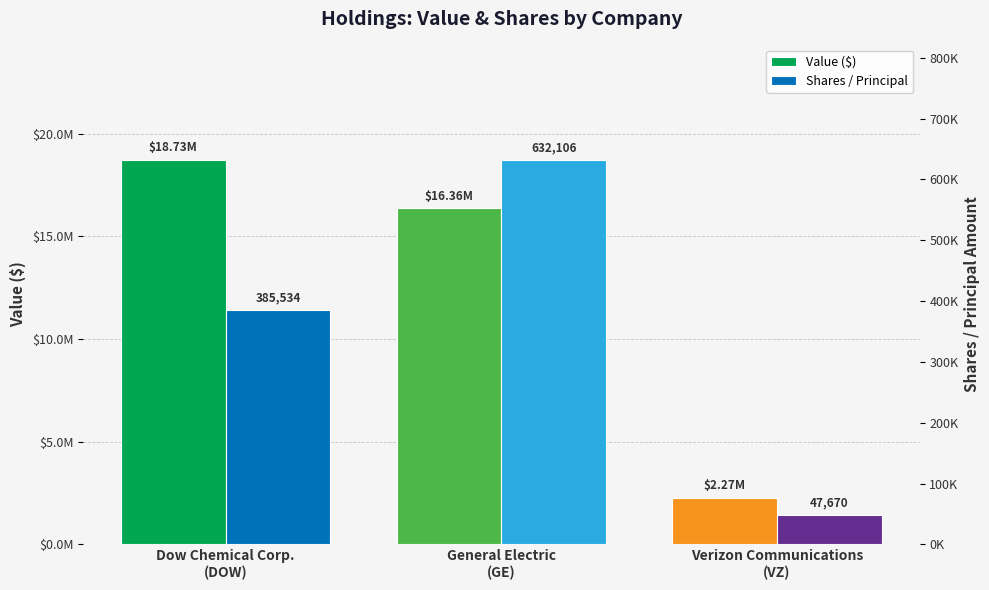

Is the value of Value ($) at Verizon Communications
(VZ) greater than the value of Shares / Principal at Dow Chemical Corp.
(DOW)?

Yes